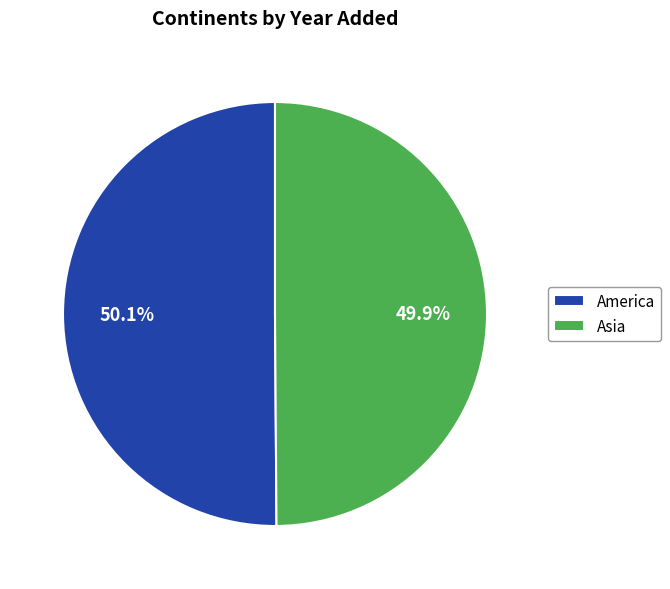

Approximately how many times larger is the value at Asia compared to America?

1.0